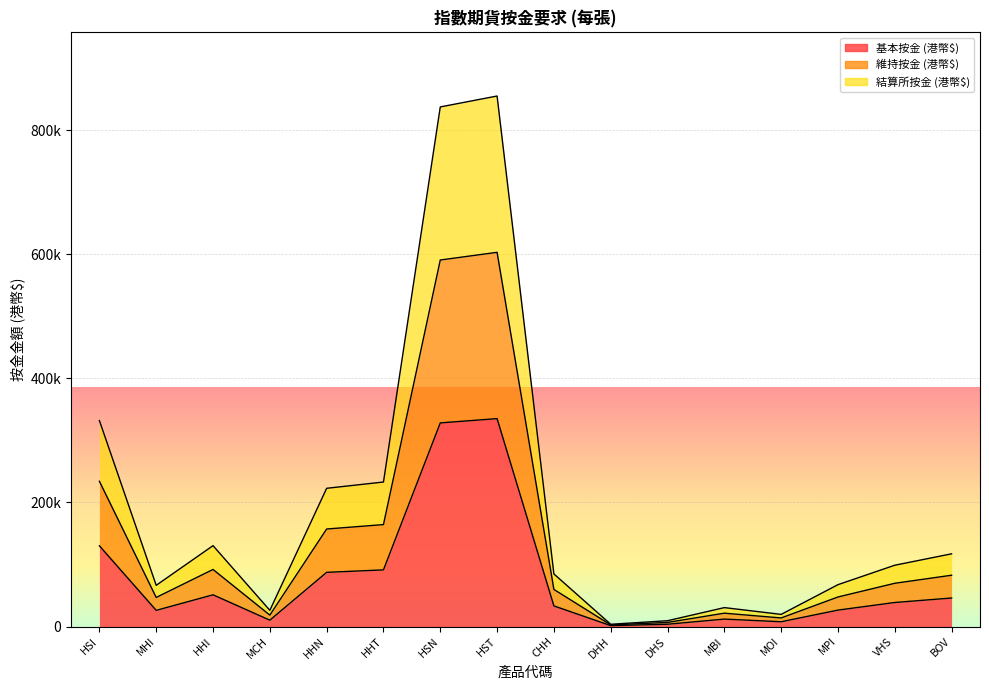

What is the average value of the 結算所按金 (港幣$) series?

195873